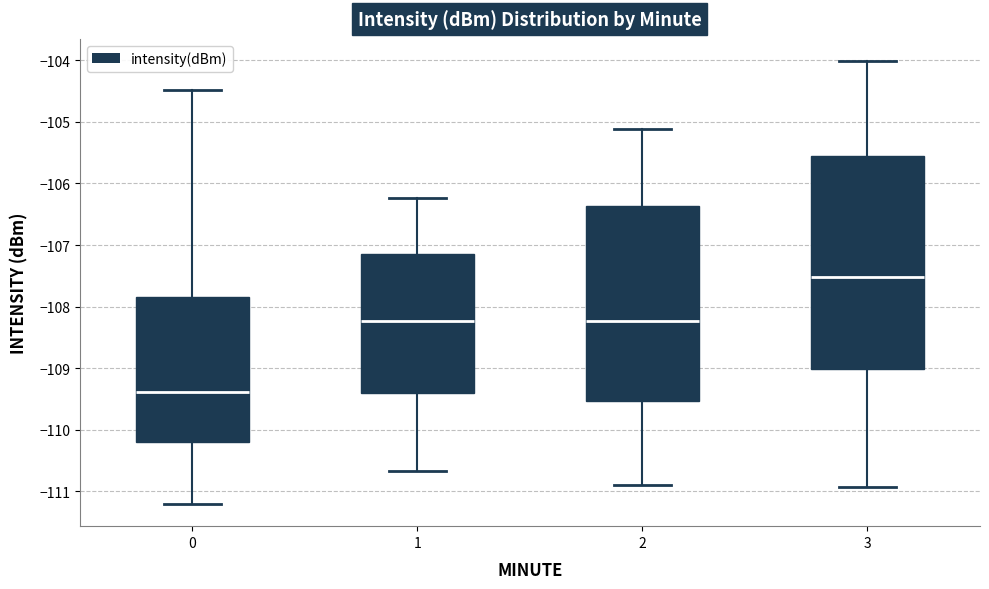

Which box's median line is the highest?

3